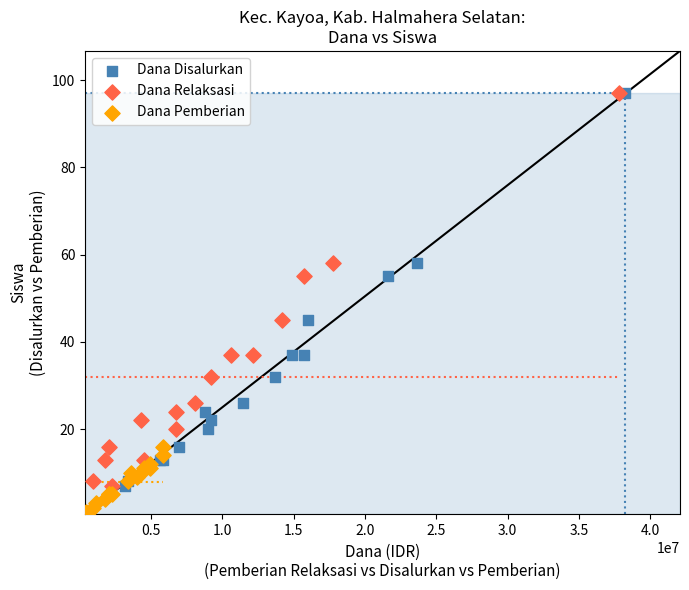

Which series reaches the minimum Y coordinate?

Dana Pemberian